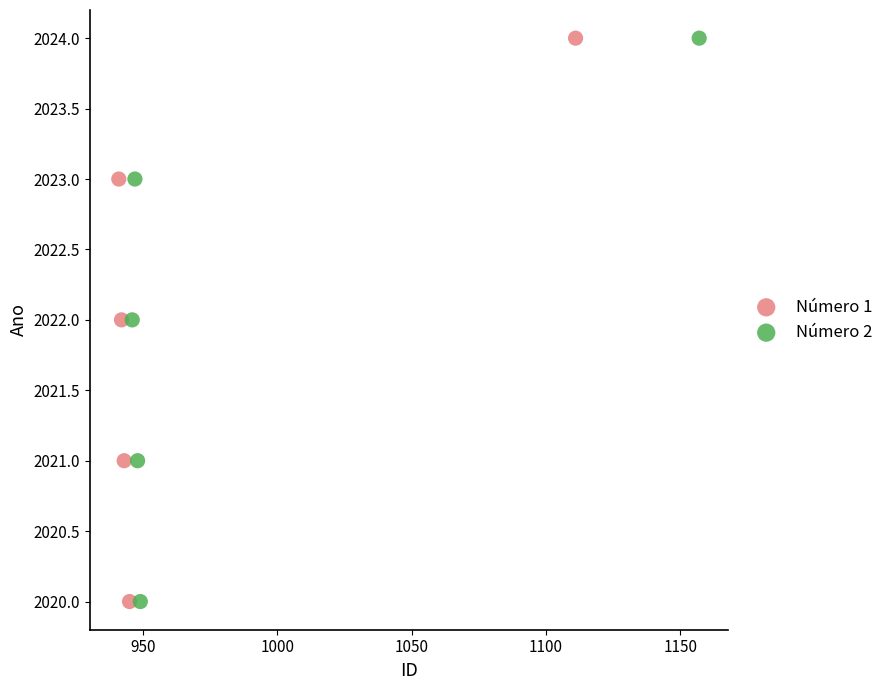

What are all the series names shown in the legend?

Número 1, Número 2